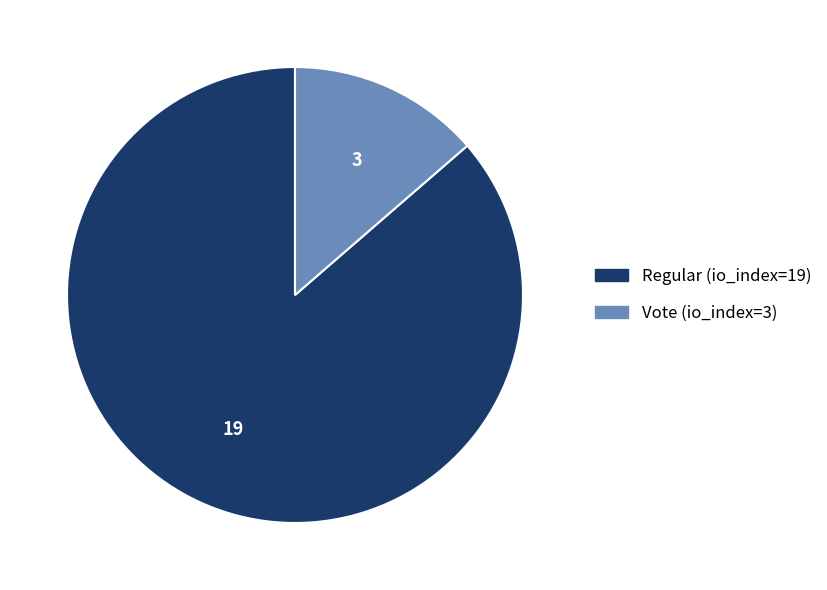

How many segments does this pie chart have?

2